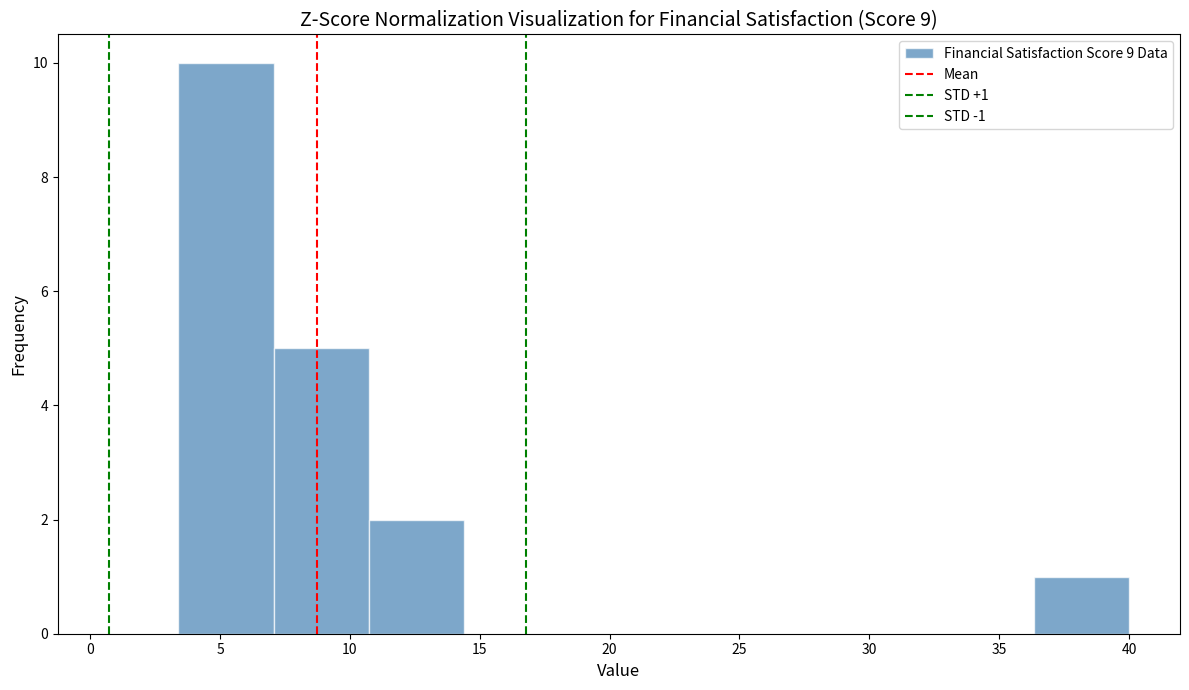

Which range on the x-axis has the tallest bar?

3.5 to 7.0